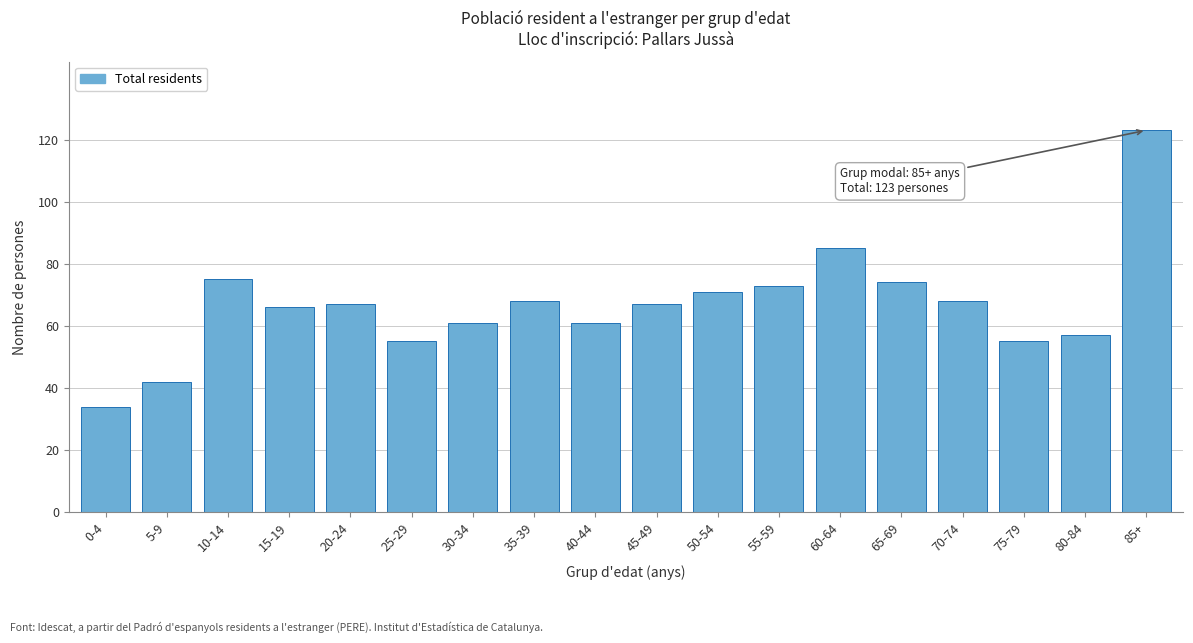

Reading left to right, transcribe all the data shown in this chart.

34	42	75	66	67	55	61	68	61	67	71	73	85	74	68	55	57	123